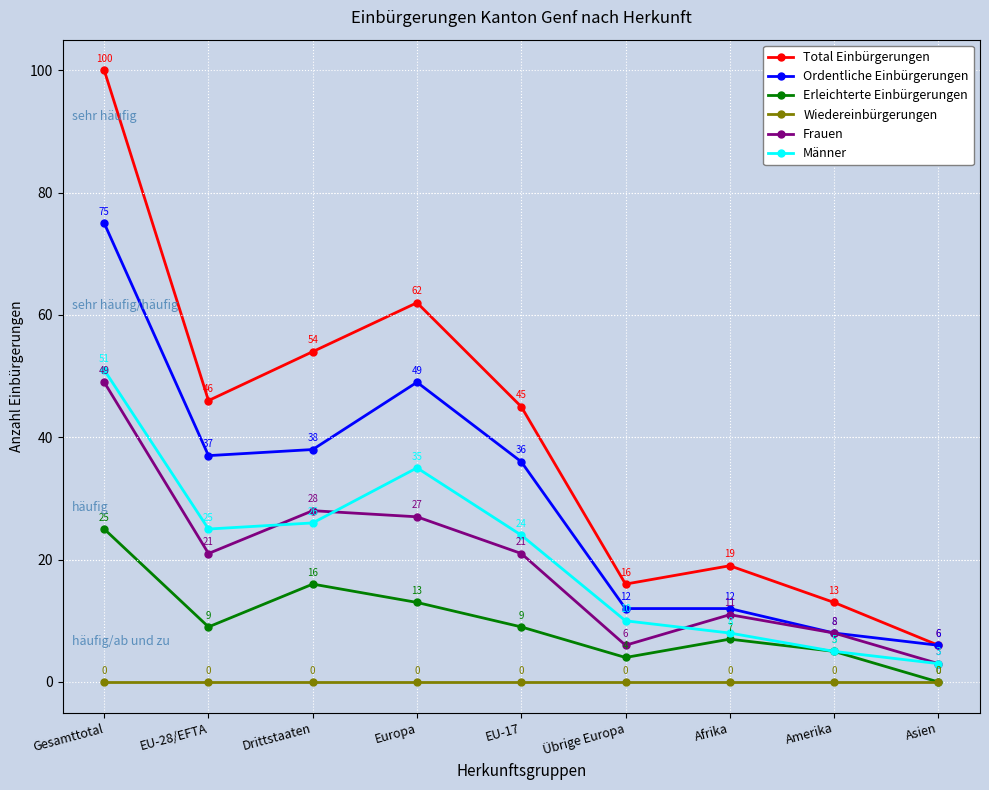

In Erleichterte Einbürgerungen, how many points are higher than both neighbors (excluding endpoints)?

2